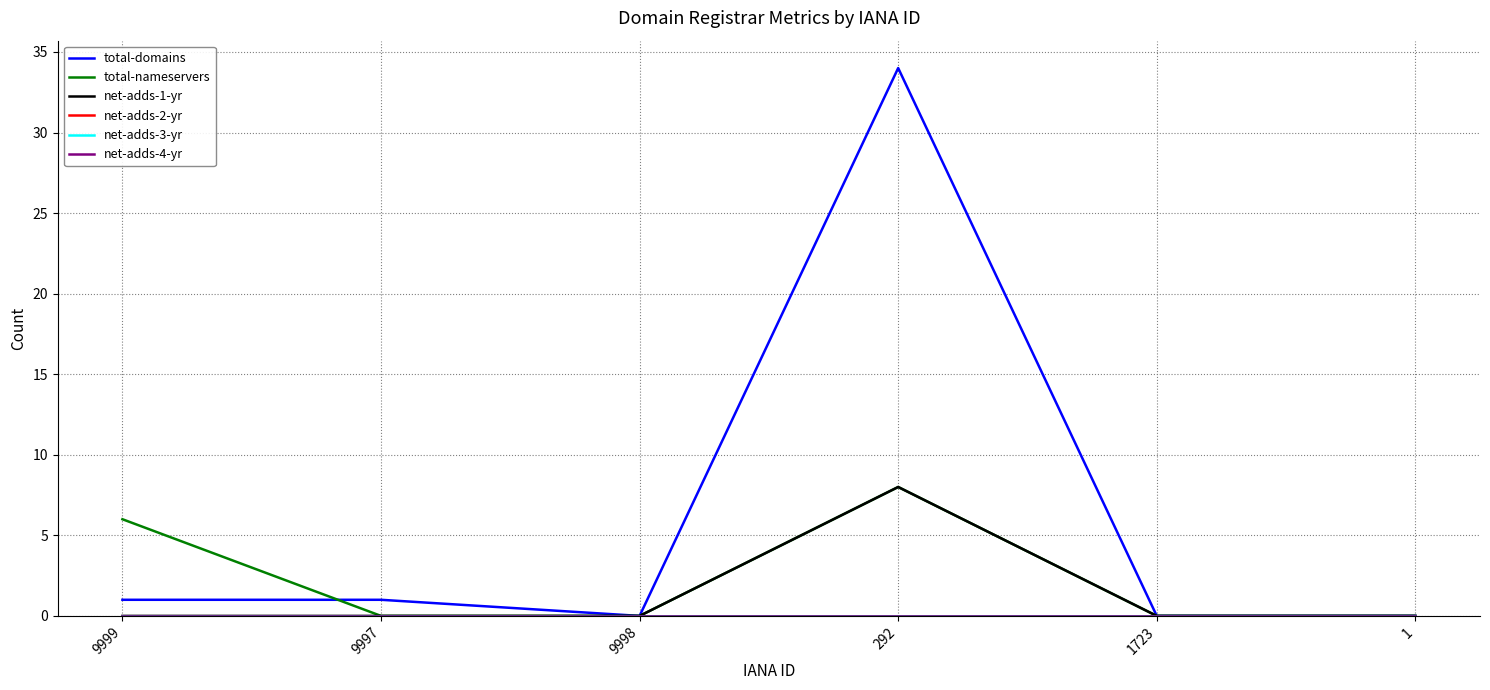

Reading right to left, transcribe all the data shown in this chart.

total-domains: 0	0	34	0	1	1
total-nameservers: 0	0	8	0	0	6
net-adds-1-yr: 0	0	8	0	0	0
net-adds-2-yr: 0	0	0	0	0	0
net-adds-3-yr: 0	0	0	0	0	0
net-adds-4-yr: 0	0	0	0	0	0